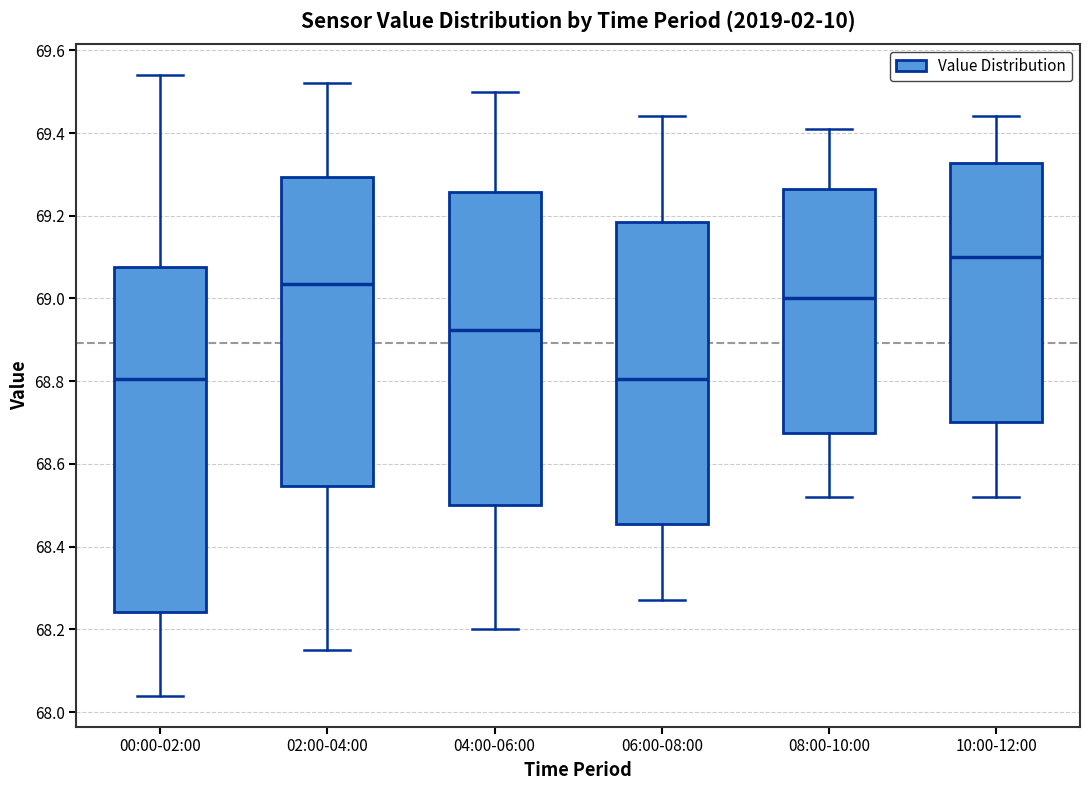

Reading left to right, read every box against the y-axis: the position of its median line, the range the box covers, and the ends of its whiskers. The values are not printed on the chart, so give them approximately, as read against the axis.

00:00-02:00: median 68.80, box 68.24 to 69.08, whiskers 68.04 to 69.54
02:00-04:00: median 69.04, box 68.54 to 69.30, whiskers 68.16 to 69.52
04:00-06:00: median 68.92, box 68.50 to 69.26, whiskers 68.20 to 69.50
06:00-08:00: median 68.80, box 68.46 to 69.18, whiskers 68.28 to 69.44
08:00-10:00: median 69.00, box 68.68 to 69.26, whiskers 68.52 to 69.42
10:00-12:00: median 69.10, box 68.70 to 69.32, whiskers 68.52 to 69.44